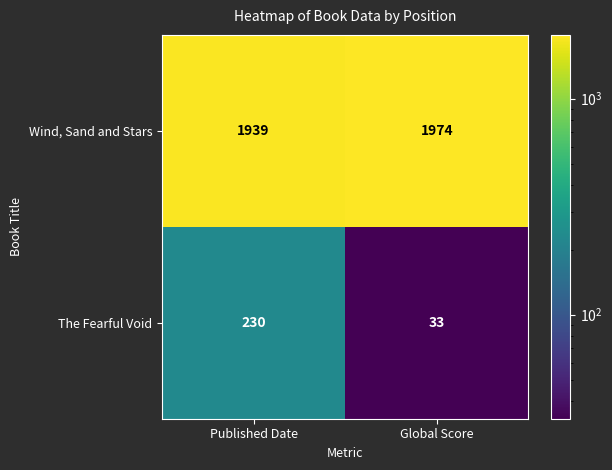

What is the difference between the highest and lowest values at Published Date?

1709